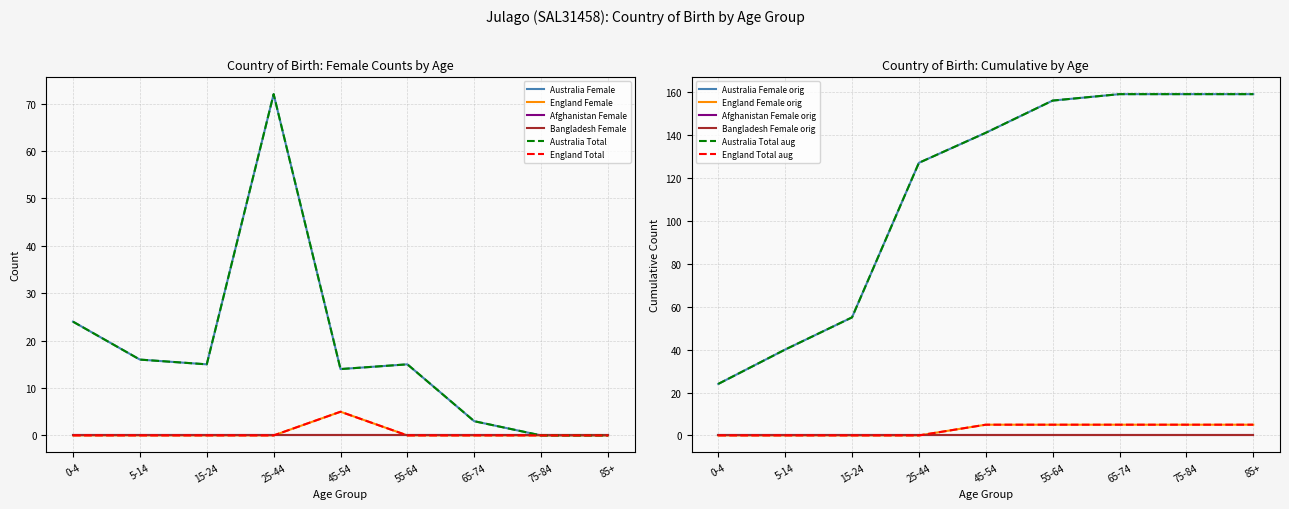

What is the difference between the maximum and second lowest values in the Australia Total series?

72